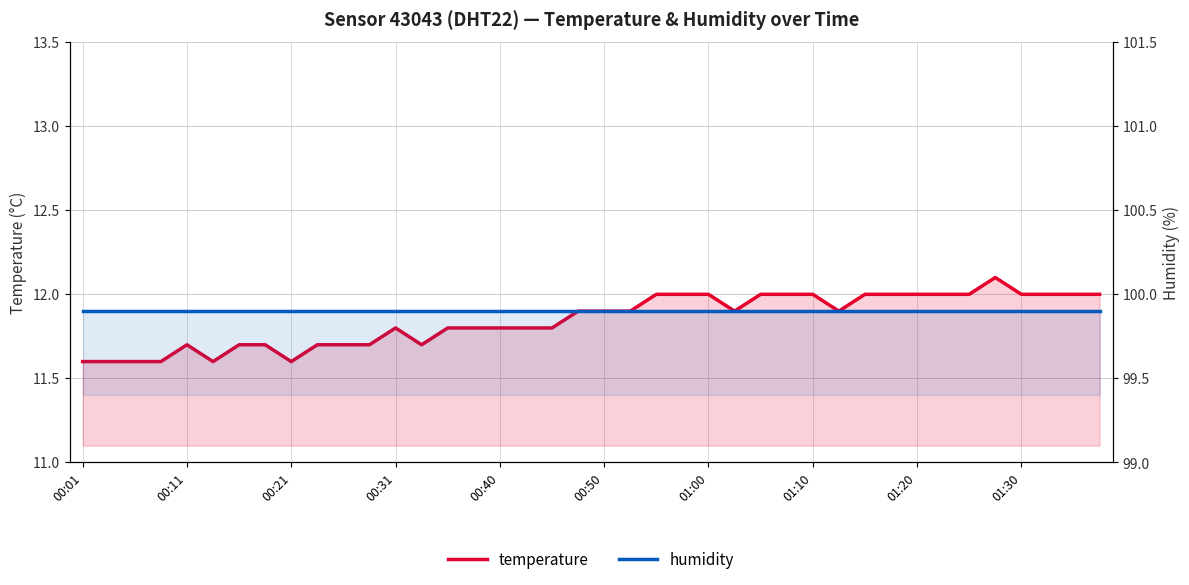

Reading left to right, extract all data points from this chart.

temperature: 11.6	11.6	11.6	11.6	11.7	11.6	11.7	11.7	11.6	11.7	11.7	11.7	11.8	11.7	11.8	11.8	11.8	11.8	11.8	11.9	11.9	11.9	12.0	12.0	12.0	11.9	12.0	12.0	12.0	11.9	12.0	12.0	12.0	12.0	12.0	12.1	12.0	12.0	12.0	12.0
humidity: 99.9	99.9	99.9	99.9	99.9	99.9	99.9	99.9	99.9	99.9	99.9	99.9	99.9	99.9	99.9	99.9	99.9	99.9	99.9	99.9	99.9	99.9	99.9	99.9	99.9	99.9	99.9	99.9	99.9	99.9	99.9	99.9	99.9	99.9	99.9	99.9	99.9	99.9	99.9	99.9